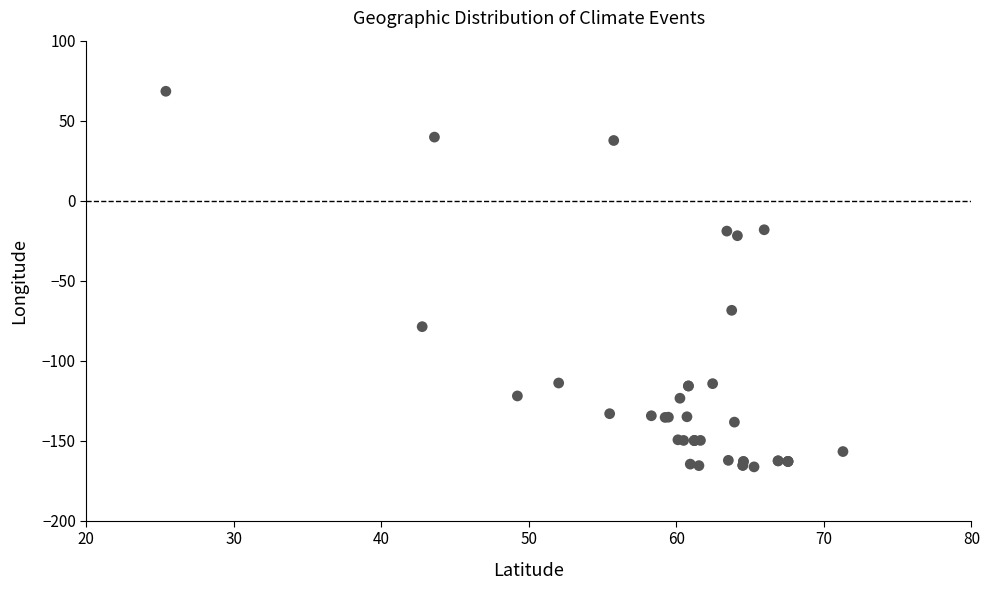

What Y value in the scatter plot is closest to -48?

-68.5